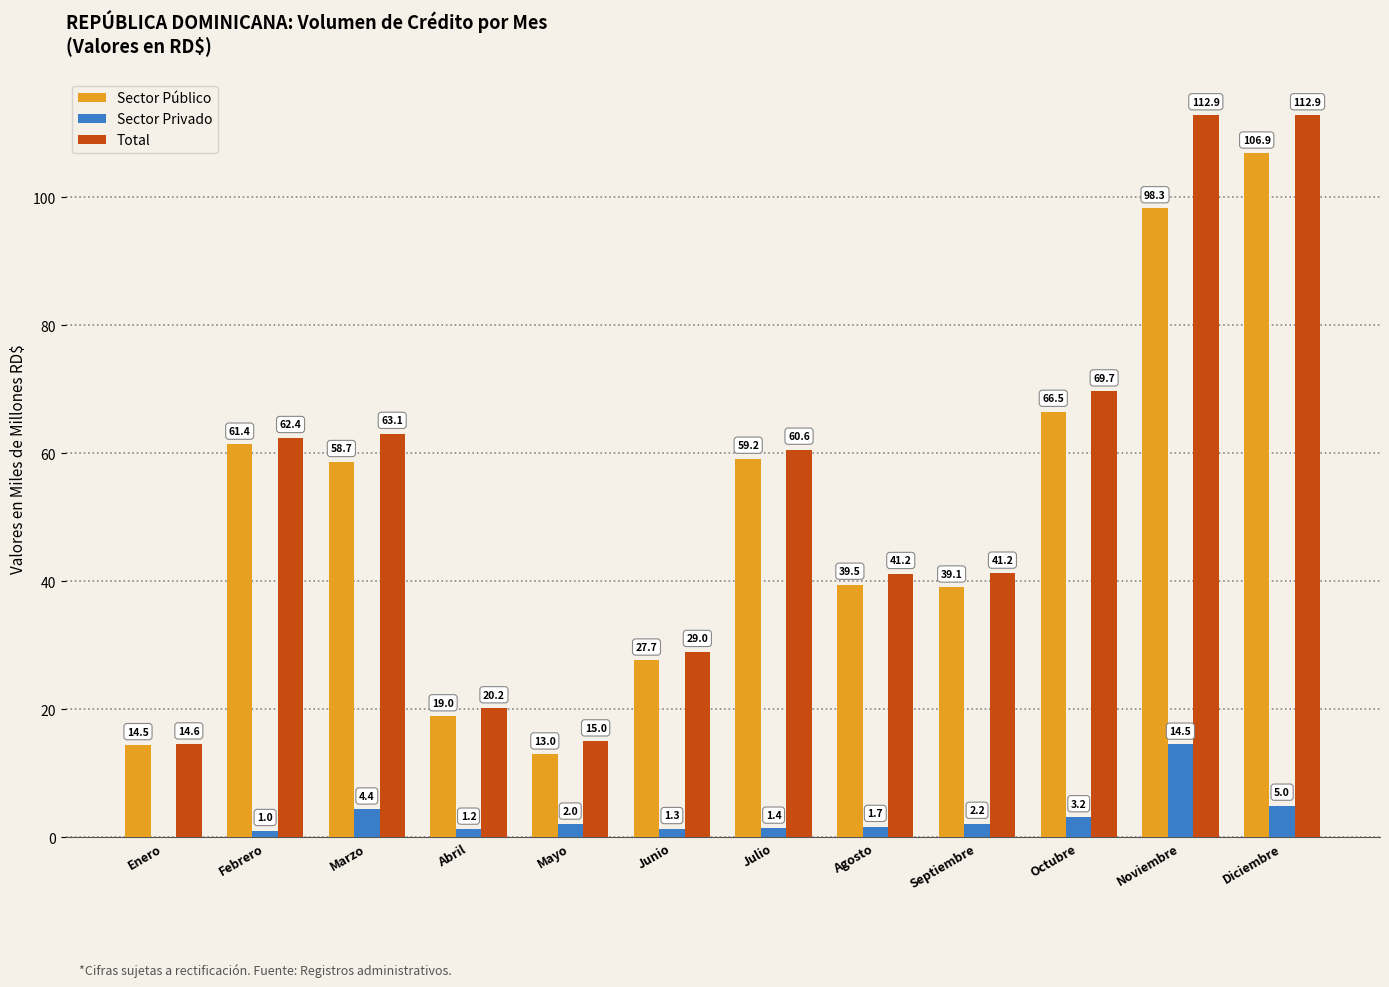

What is the total value across all series at Julio?

121.2